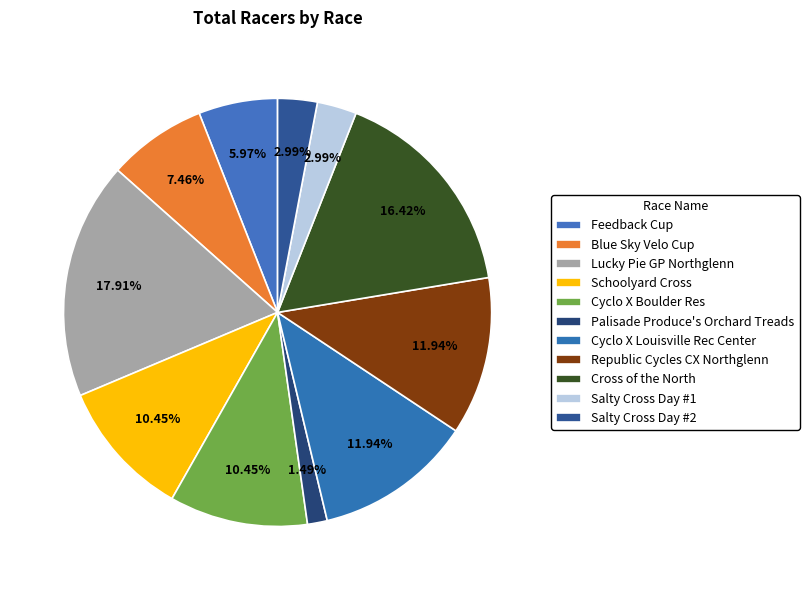

How many segments does this pie chart have?

11